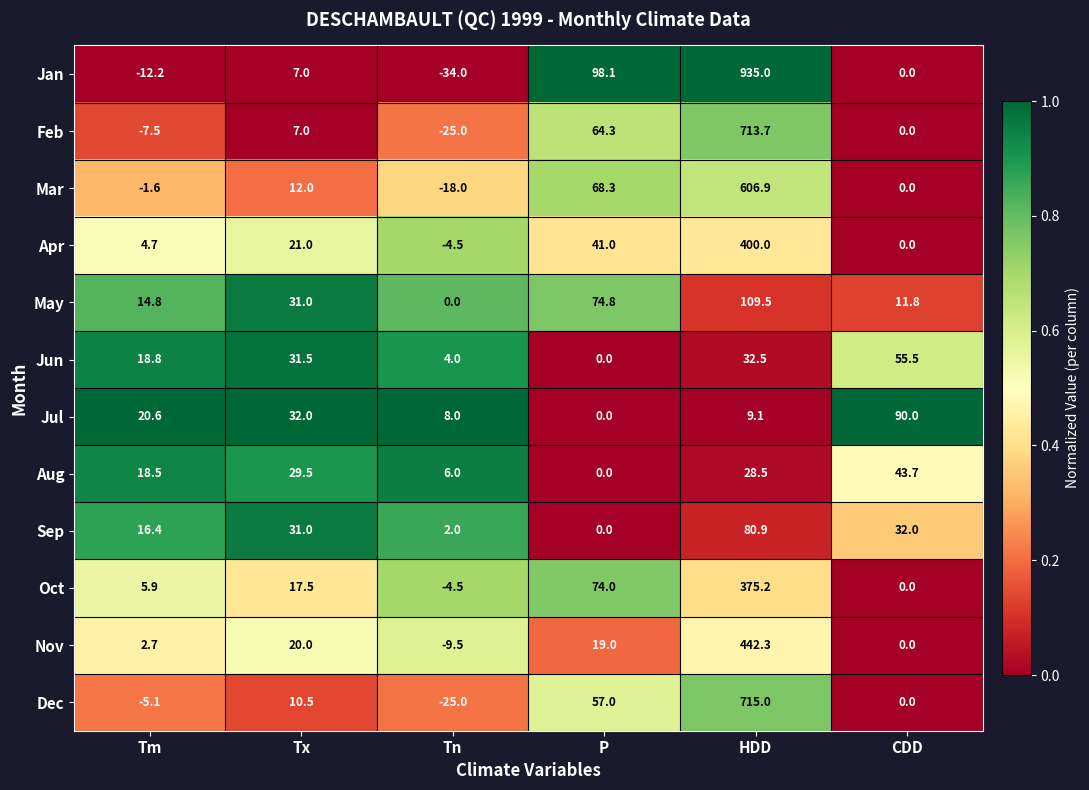

How many values in the Jul series are below 20?

3